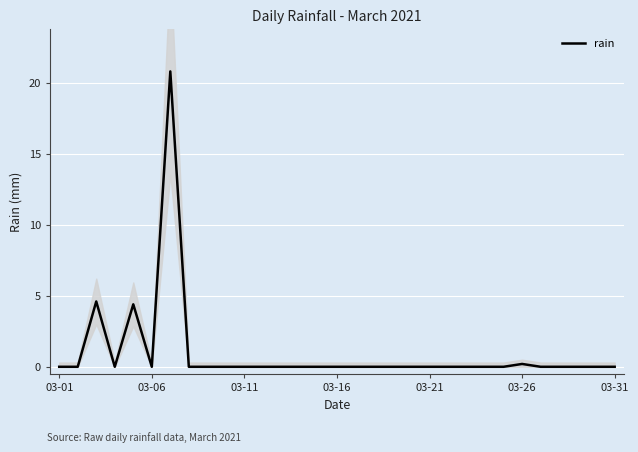

True or false: the data shows 0.0 at 03-01.

True